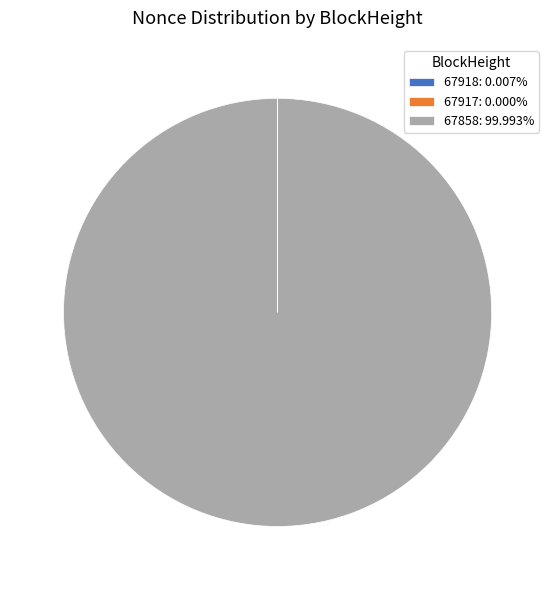

Is there any slice that represents more than half of the pie?

Yes